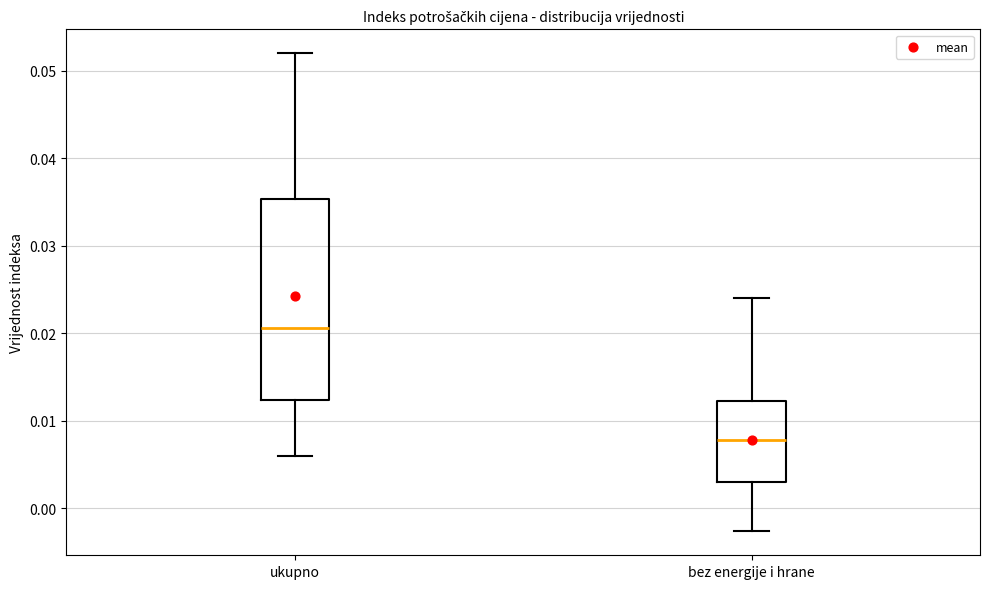

Where does the lower whisker of the box for bez energije i hrane end on the y-axis? The values are not printed on the chart, so give them approximately, as read against the axis.

-0.003